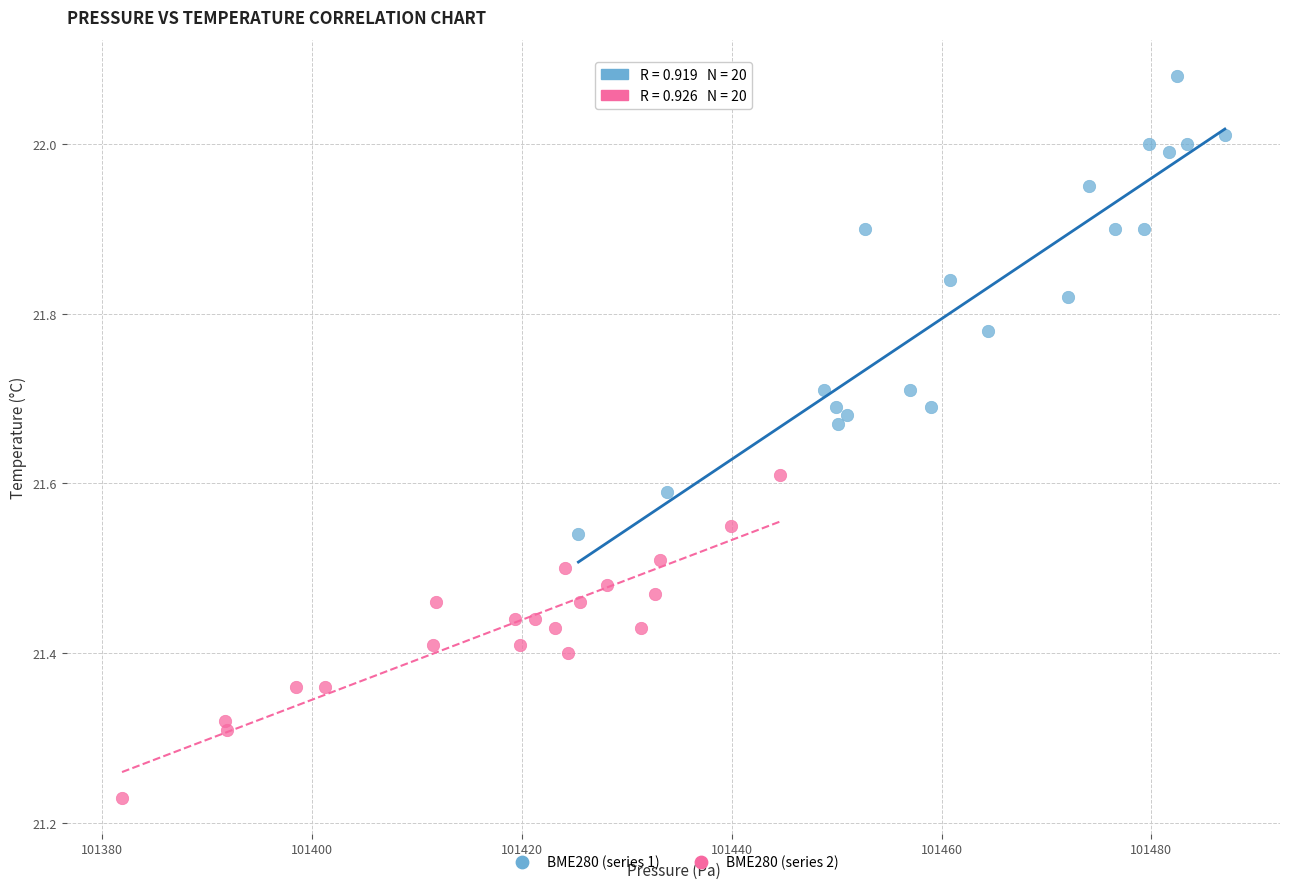

Which series reaches the minimum Y coordinate?

BME280 (series 2)